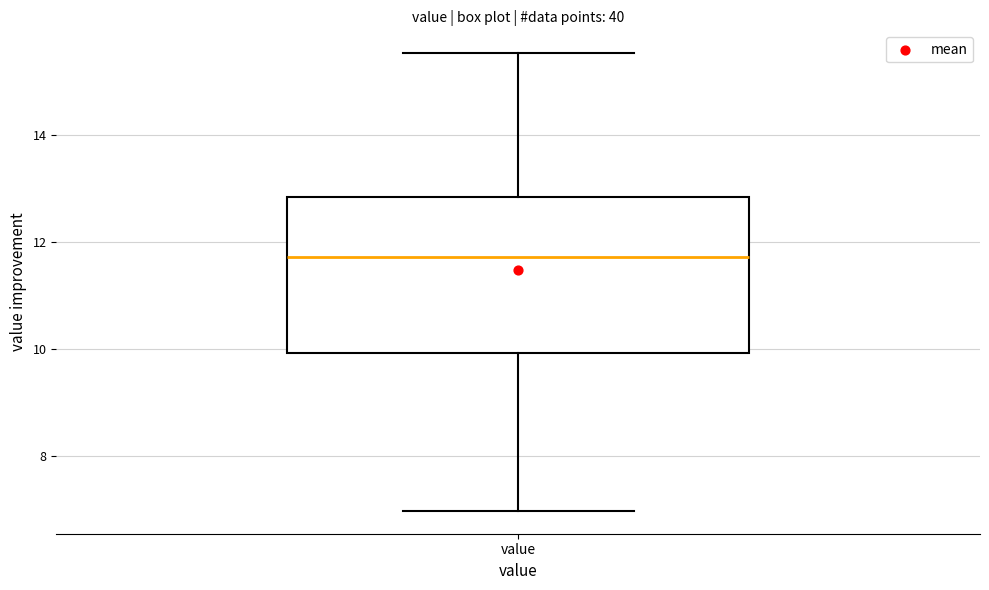

Where does the lower whisker of the box for value end on the y-axis? The values are not printed on the chart, so give them approximately, as read against the axis.

7.0